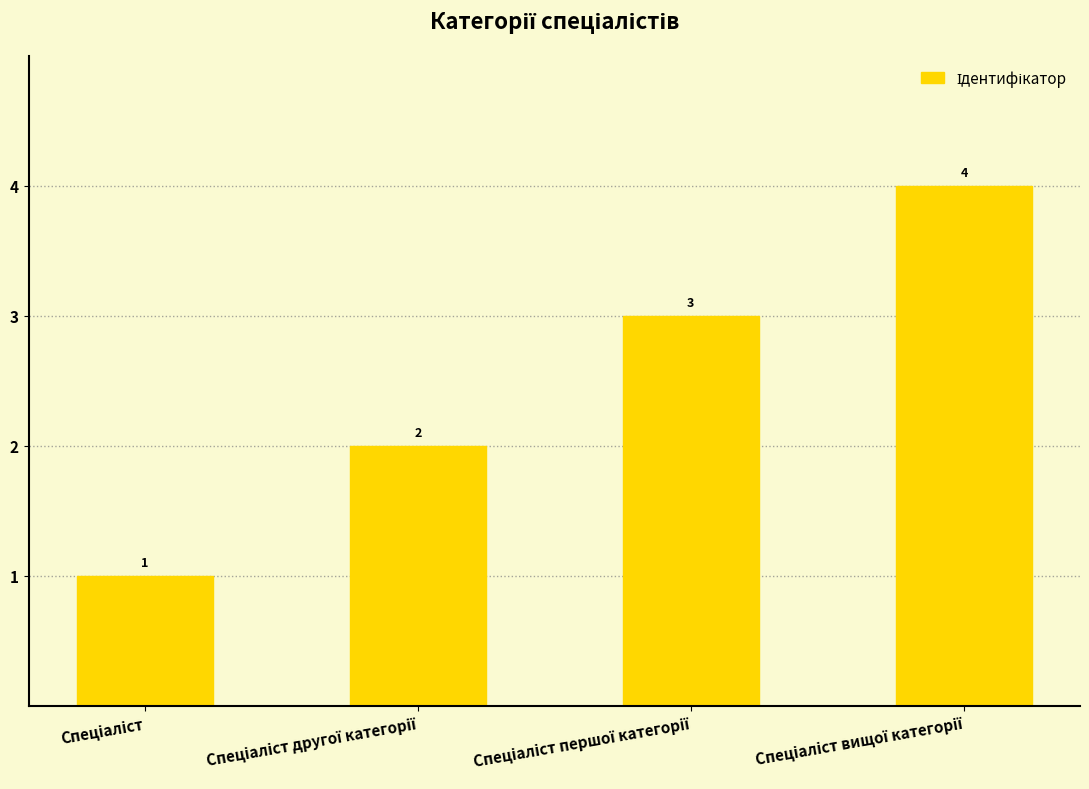

What is the greatest value displayed?

4